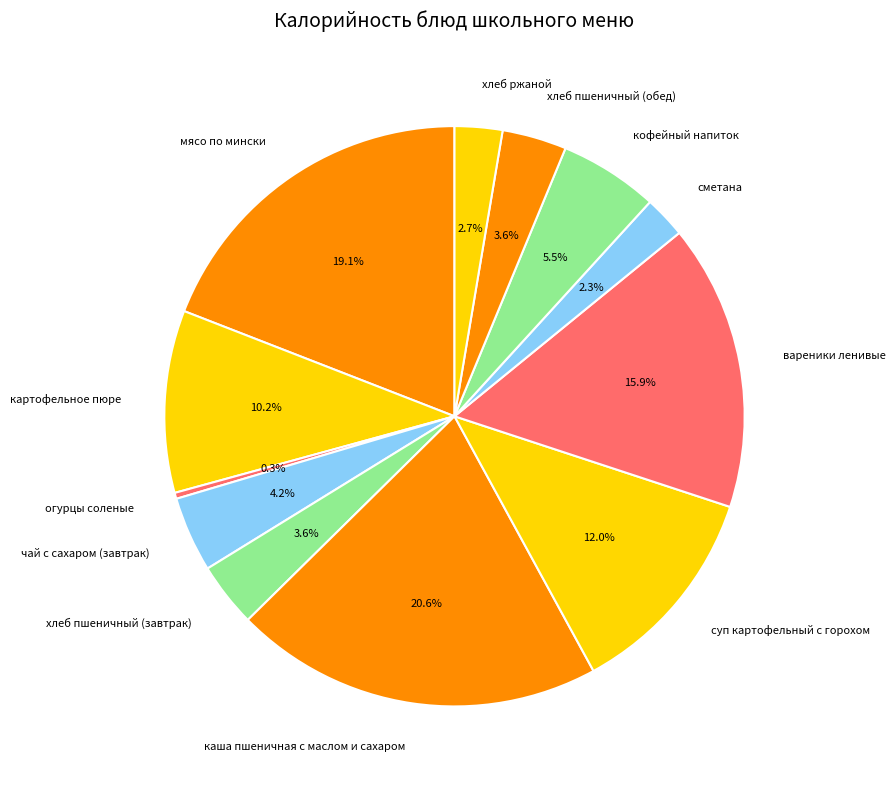

What percentage is NOT represented by огурцы соленые?

99.7%